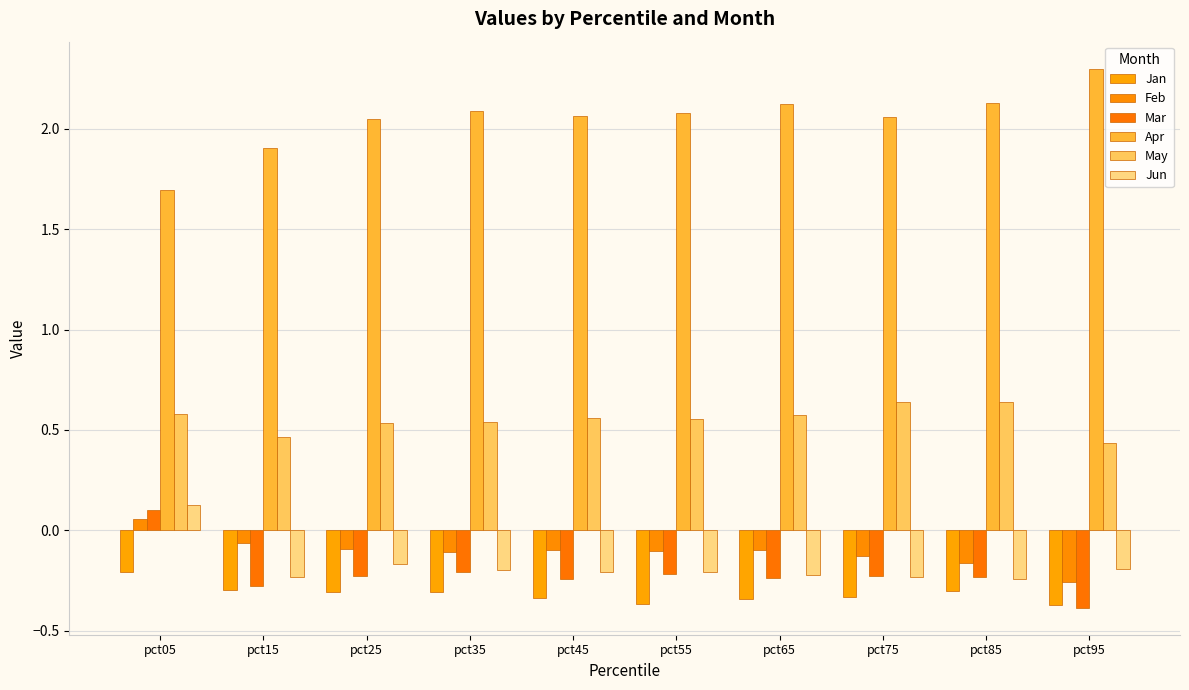

How many bars are there in each group?

6